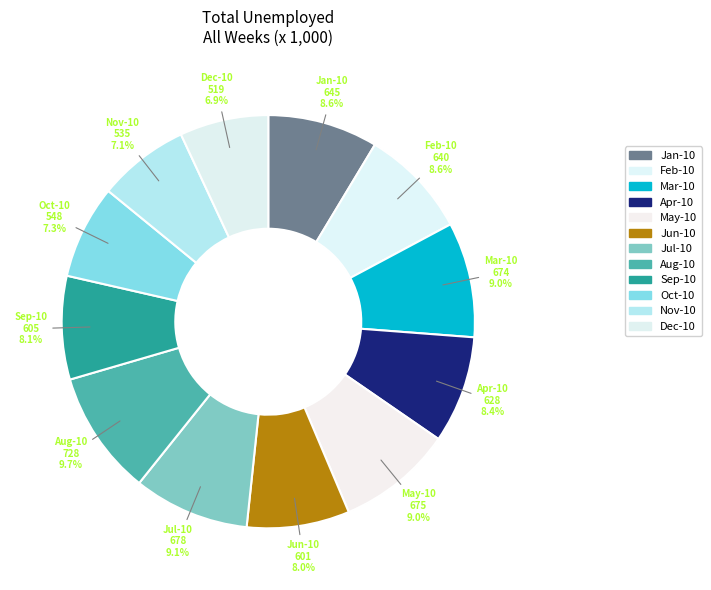

To the nearest percent, what percentage of the pie is Dec-10?

7%